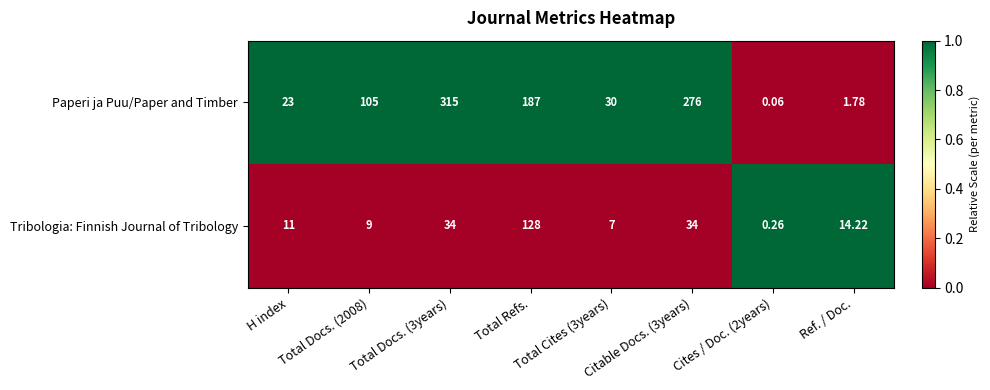

List the series in order of their peak value, lowest first.

Tribologia: Finnish Journal of Tribology, Paperi ja Puu/Paper and Timber